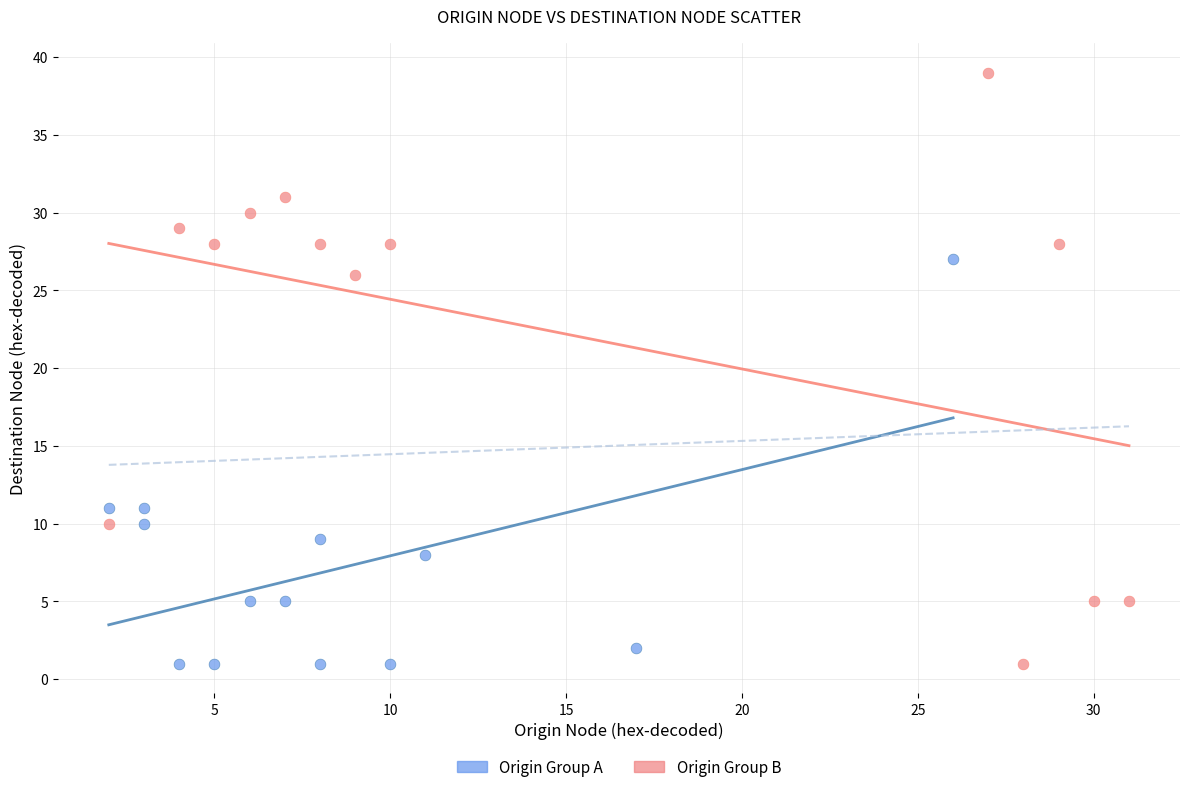

Which series contains the highest Y value?

Origin Group B